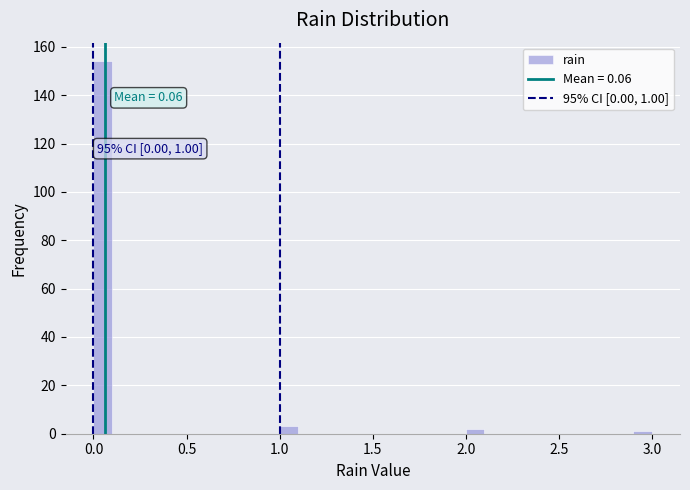

Around what value on the x-axis is the tallest bar? Give the approximate position of its centre, as read against the axis.

0.05